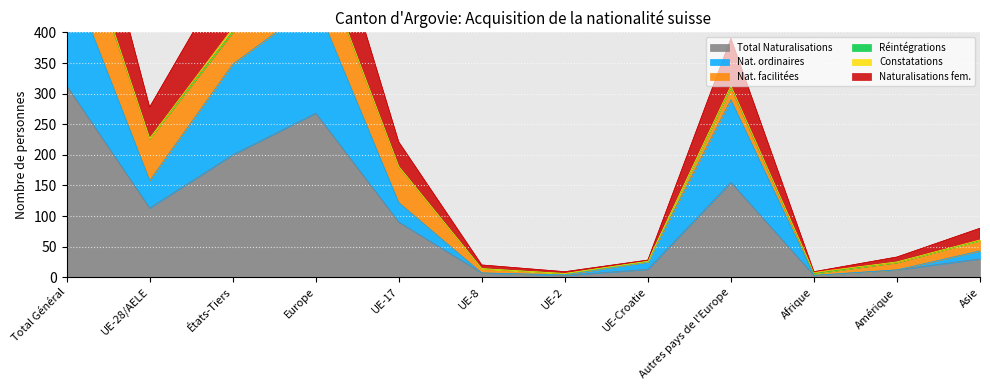

What is the label of the 6th point from the right?

UE-2